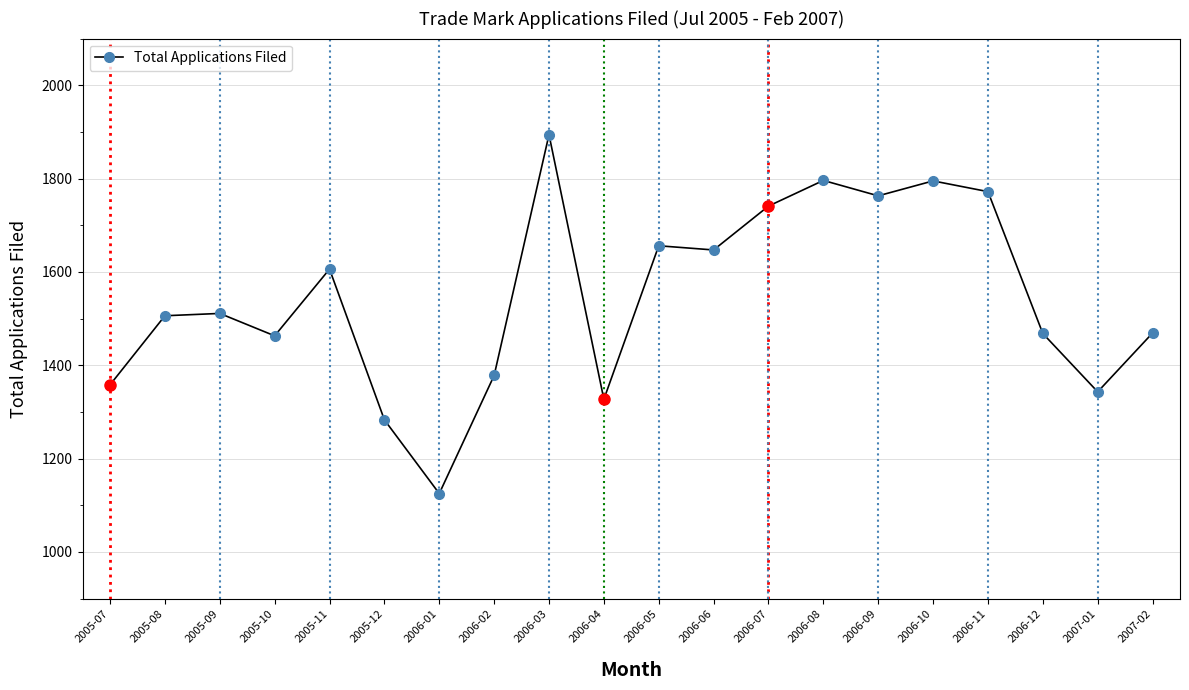

At which category does the data reach its first local valley?

2005-10